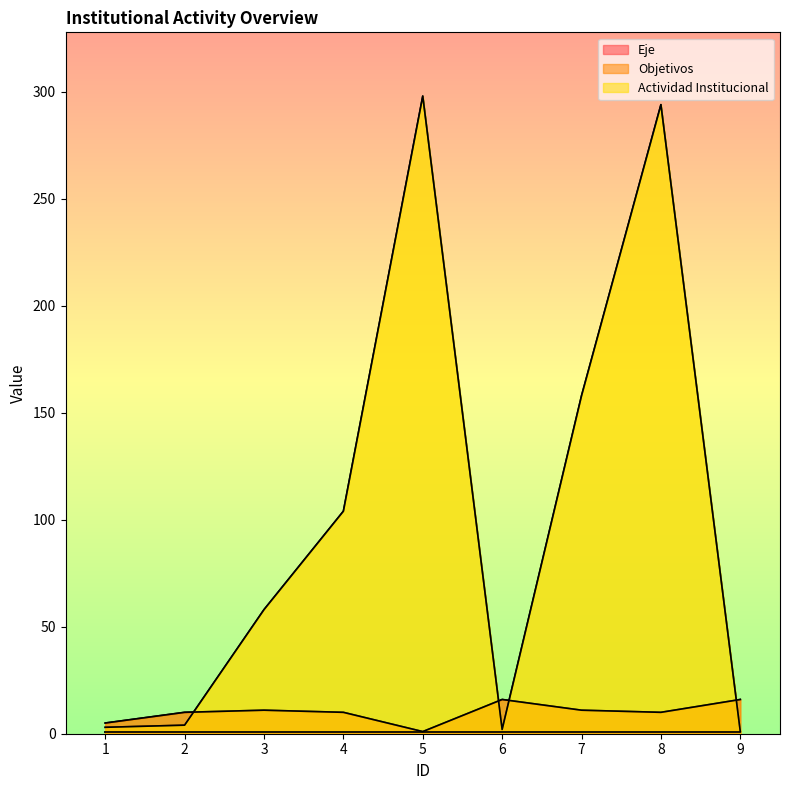

What is the spread (max minus min) of values at 3?

47